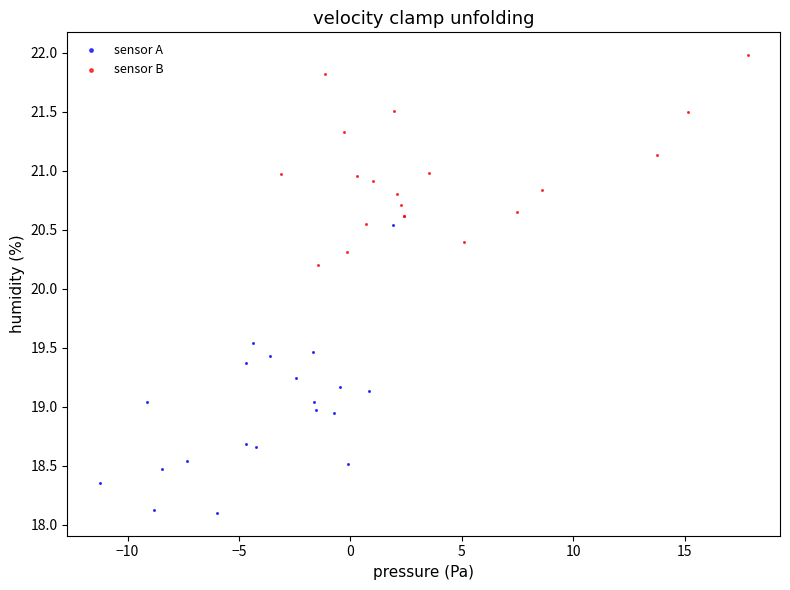

Which series contains the lowest Y value?

sensor A